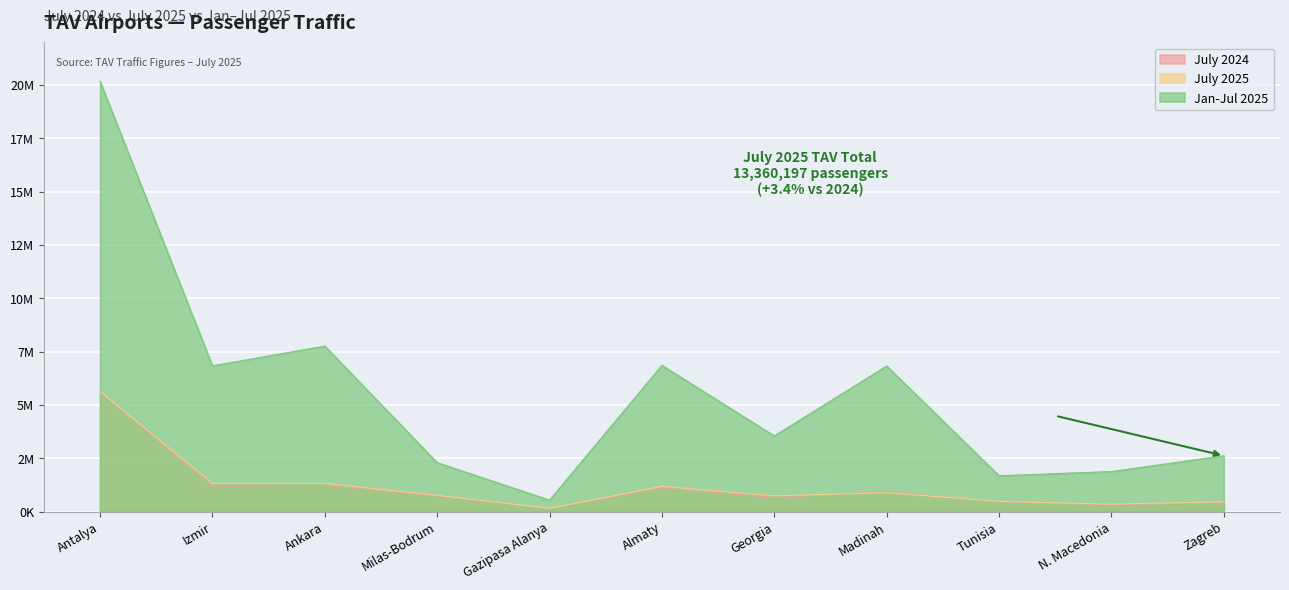

Which series has the largest total across all categories?

Jan-Jul 2025